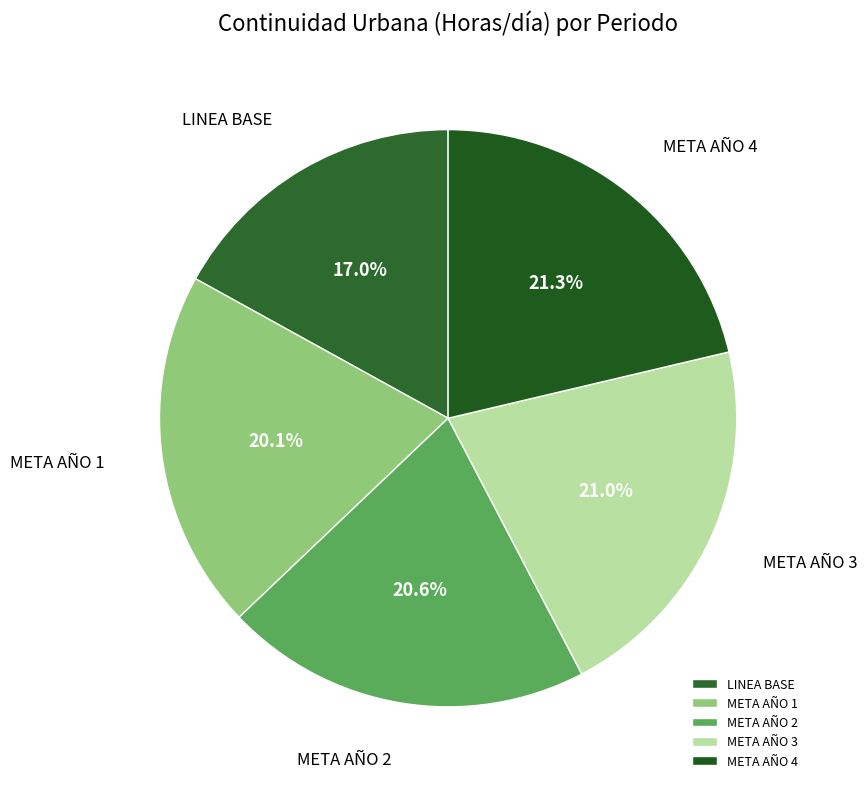

What is the smallest slice in the pie chart?

LINEA BASE